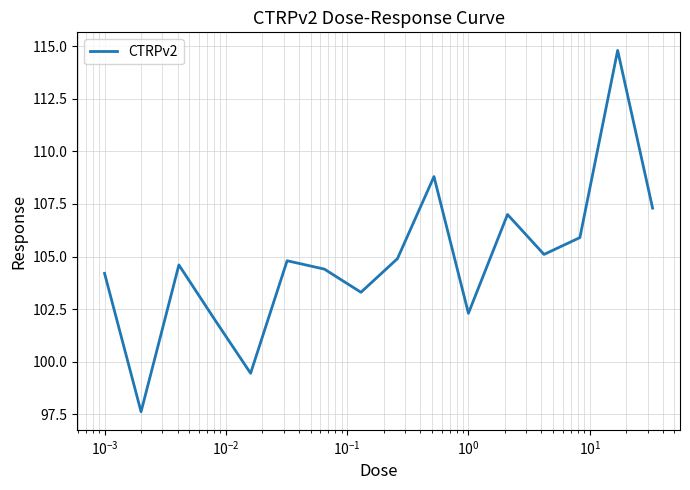

What is the sum of all values?

1676.5